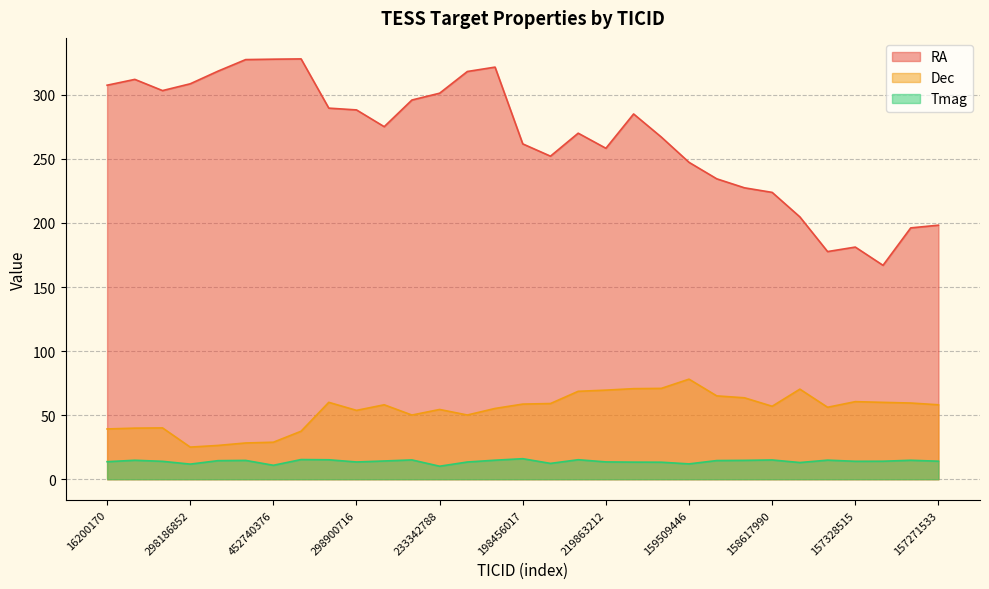

Reading left to right, what are all the values shown in this chart?

RA: 307.5	312.0	303.3	308.6	318.4	327.5	327.8	328.0	289.6	288.2	275.1	295.9	301.2	318.2	321.6	261.7	252.1	270.0	258.3	285.0	267.0	247.3	234.4	227.4	223.8	204.7	177.7	181.2	166.9	196.1	198.2
Dec: 39.2	39.9	40.0	25.1	26.4	28.3	28.9	37.4	60.0	53.7	58.1	50.1	54.4	50.1	55.2	58.6	59.1	68.6	69.5	70.7	70.9	78.1	65.0	63.5	56.9	70.3	56.1	60.5	60.0	59.5	58.1
Tmag: 13.7	14.8	14.0	11.8	14.5	14.7	10.9	15.3	15.2	13.4	14.2	15.1	10.1	13.4	14.8	16.0	12.3	15.2	13.5	13.3	13.3	12.0	14.6	14.7	15.0	13.0	14.9	14.0	14.0	14.8	14.1